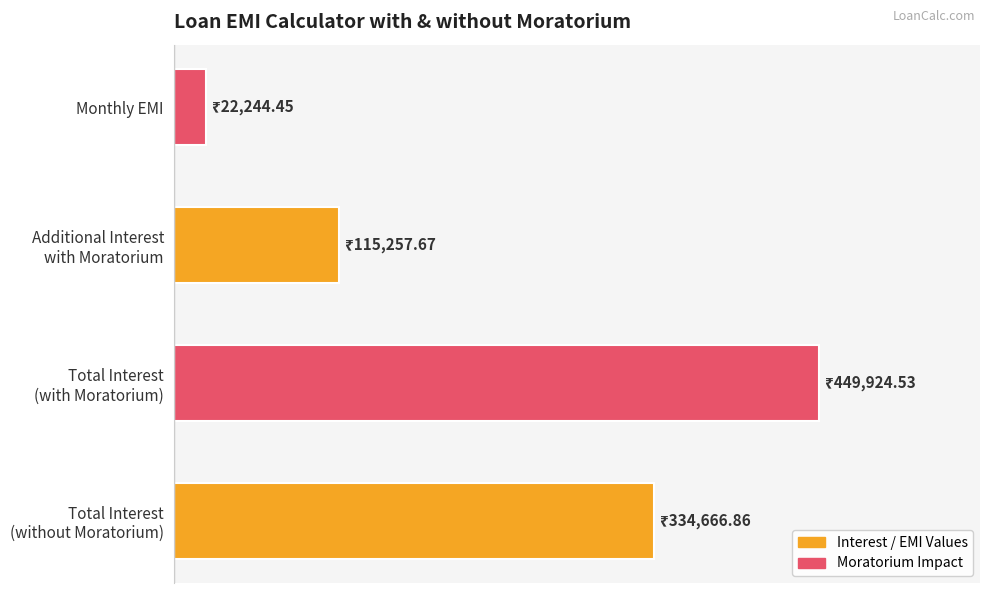

Rank the categories by value from lowest to highest.

Monthly EMI, Additional Interest
with Moratorium, Total Interest
(without Moratorium), Total Interest
(with Moratorium)